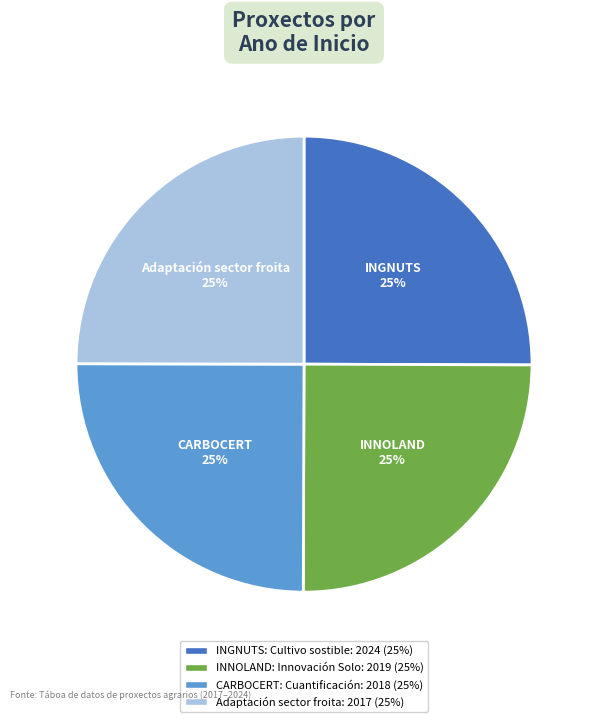

Does CARBOCERT: Cuantificación account for over 50% of the chart?

No